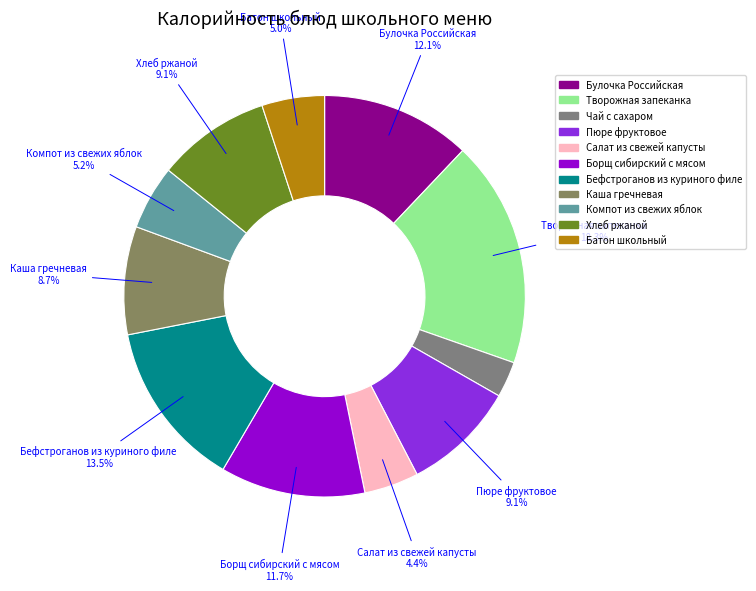

What percentage is the Салат из свежей капусты slice, to the nearest percent?

4%